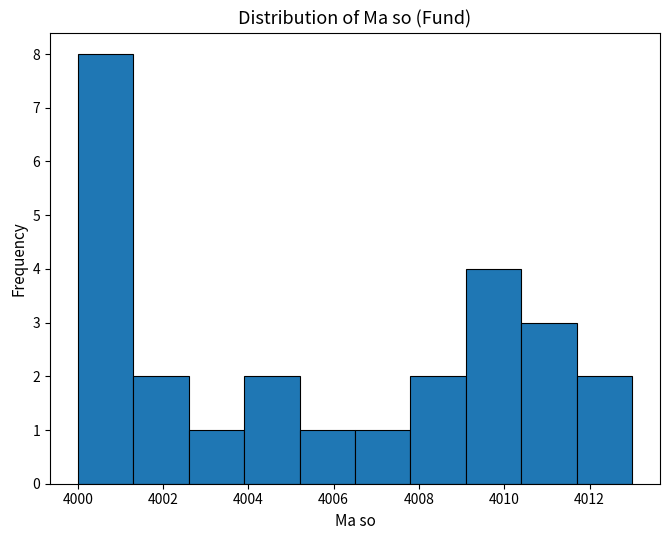

Reading left to right, list every bar in this chart as the range it spans on the x-axis followed by its height. Neither the bar edges nor the heights are printed on the chart, so give them approximately, as read against the axes.

4000.0 to 4001.3: 8
4001.3 to 4002.6: 2
4002.6 to 4003.9: 1
4003.9 to 4005.2: 2
4005.2 to 4006.5: 1
4006.5 to 4007.8: 1
4007.8 to 4009.1: 2
4009.1 to 4010.4: 4
4010.4 to 4011.7: 3
4011.7 to 4013.0: 2